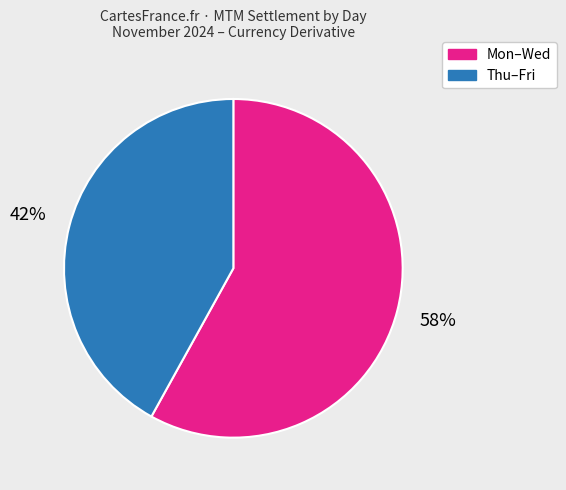

Is there a majority slice in this chart?

Yes